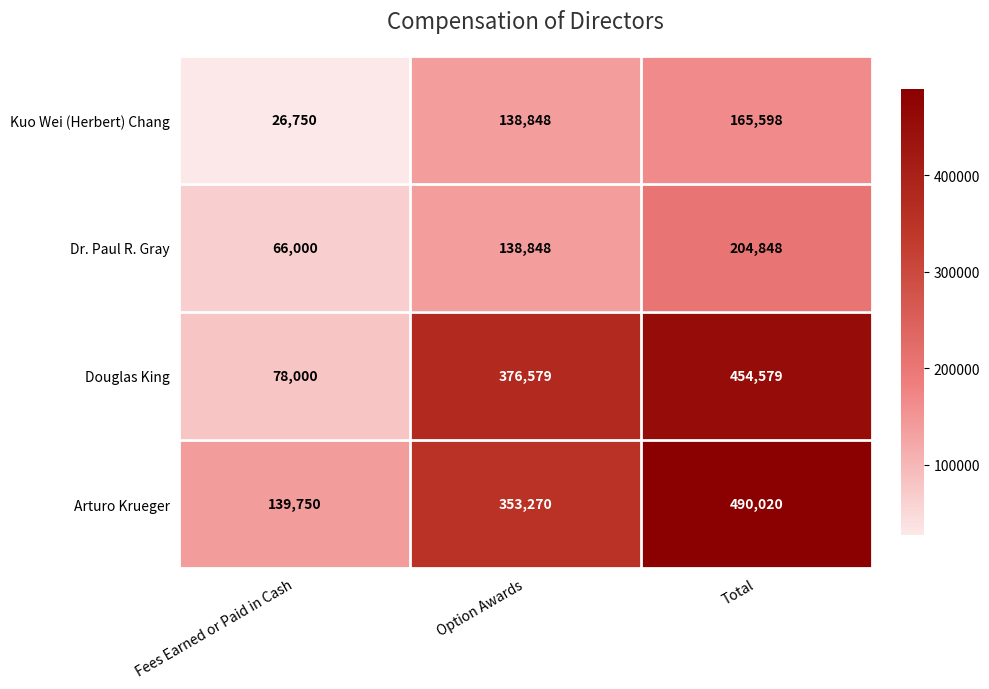

What is the average value of the Kuo Wei (Herbert) Chang series?

110399